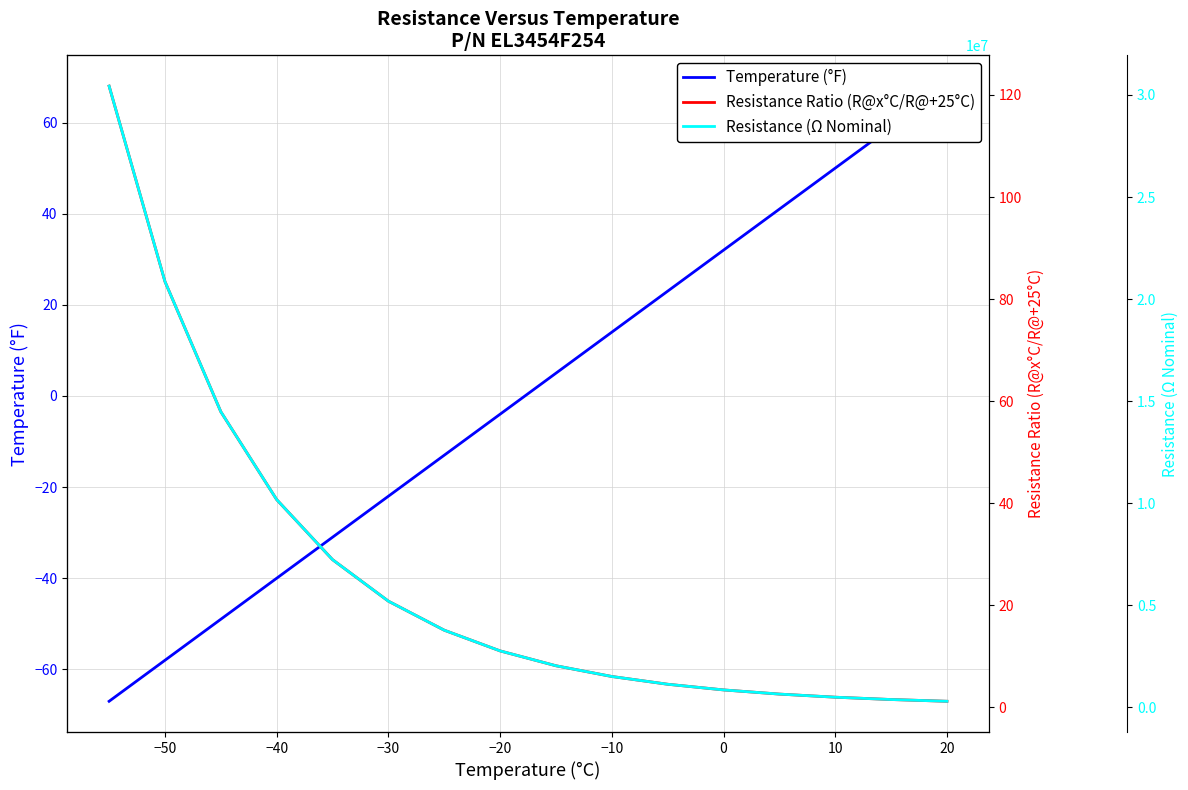

What are all the series names shown in the legend?

Temperature (°F), Resistance Ratio (R@x°C/R@+25°C), Resistance (Ω Nominal)